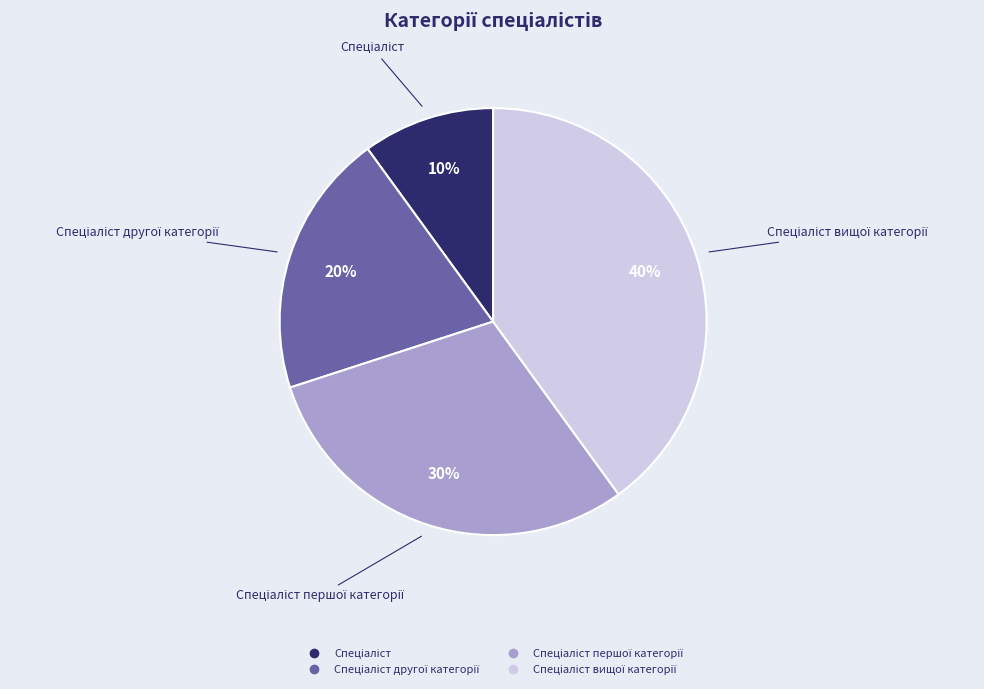

To the nearest percent, what is the difference between the largest and smallest slice percentages?

30%